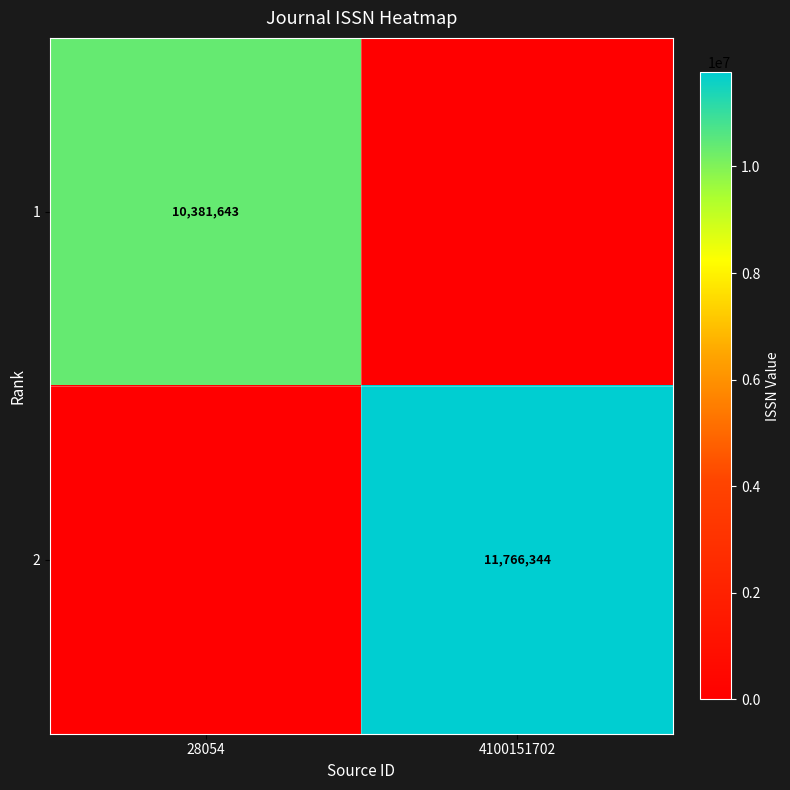

Is it true that 1 equals 15417443 at 28054?

False